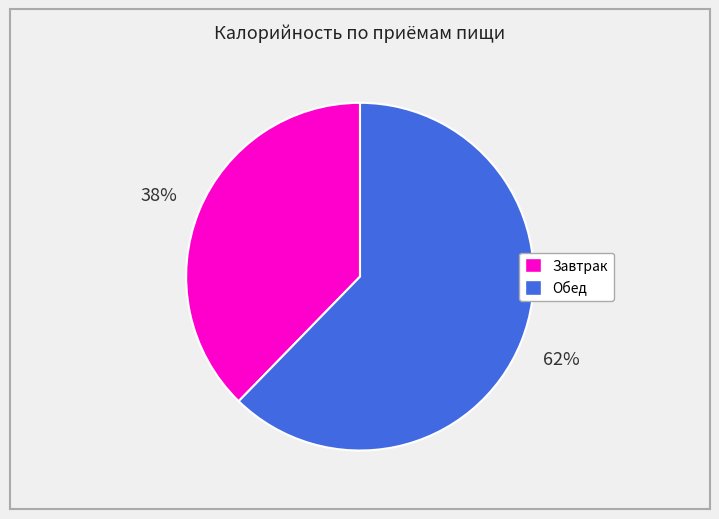

Which slice is the largest?

Обед